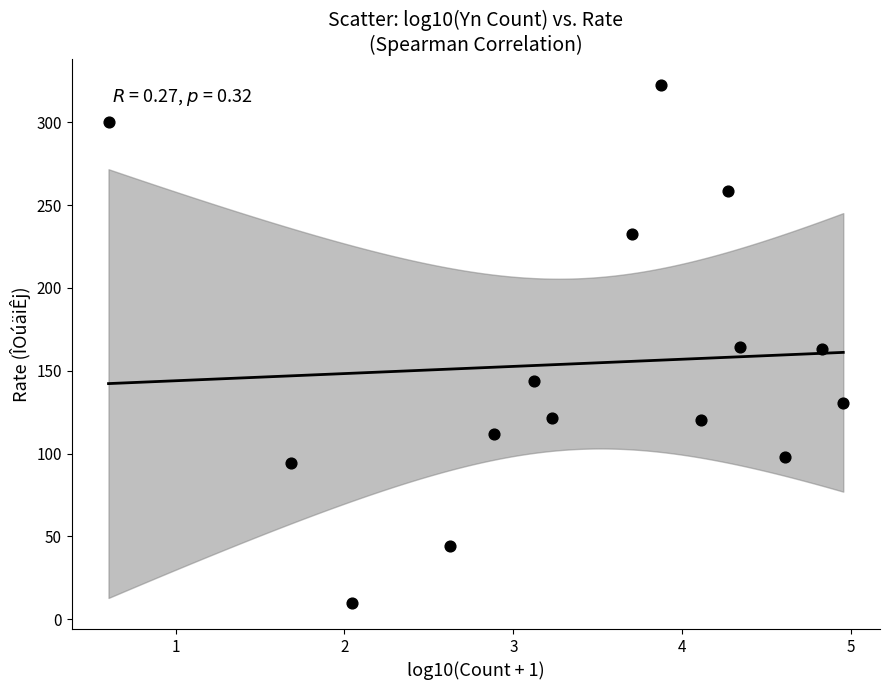

What is the range of X values (max minus min)?

4.4